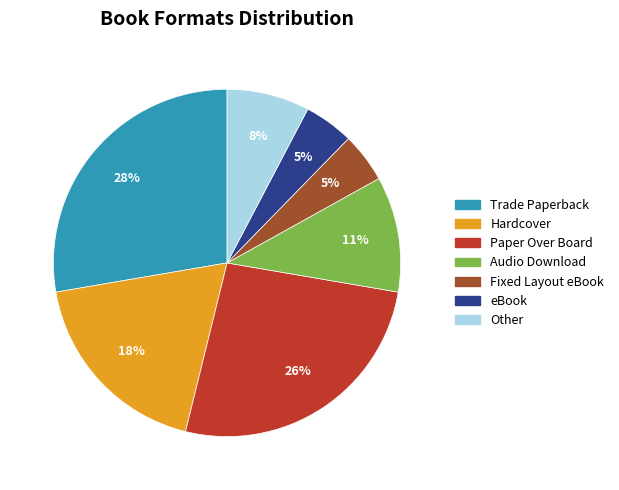

Do Hardcover and Other together represent more than half of the pie?

No